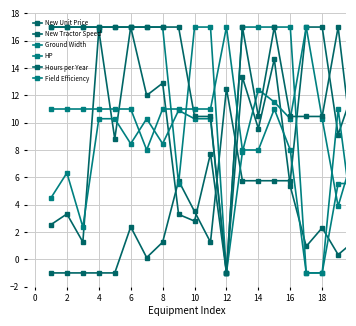

True or false: New Tractor Speed and Hours per Year cross at least once.

True